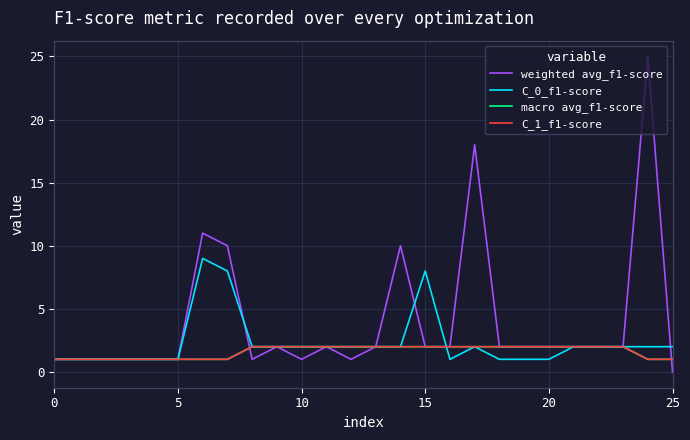

Is this an area chart (filled region under the line)?

No